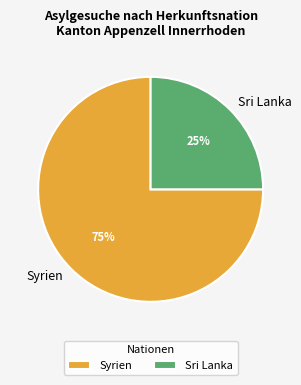

Do Syrien and Sri Lanka together represent more than half of the pie?

Yes